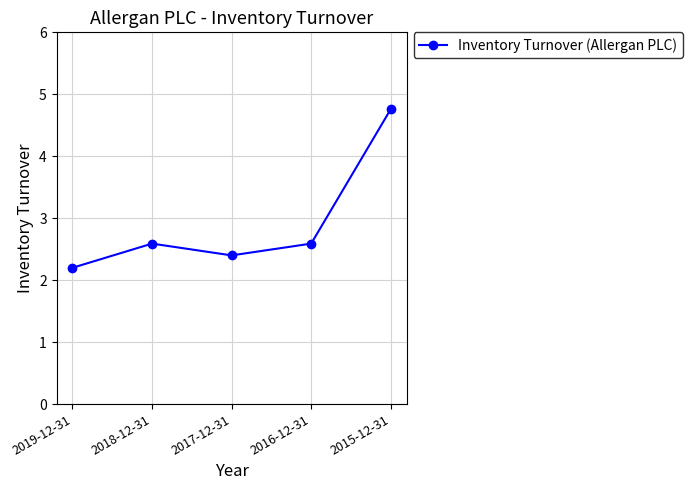

What position from the left is 2017-12-31?

3